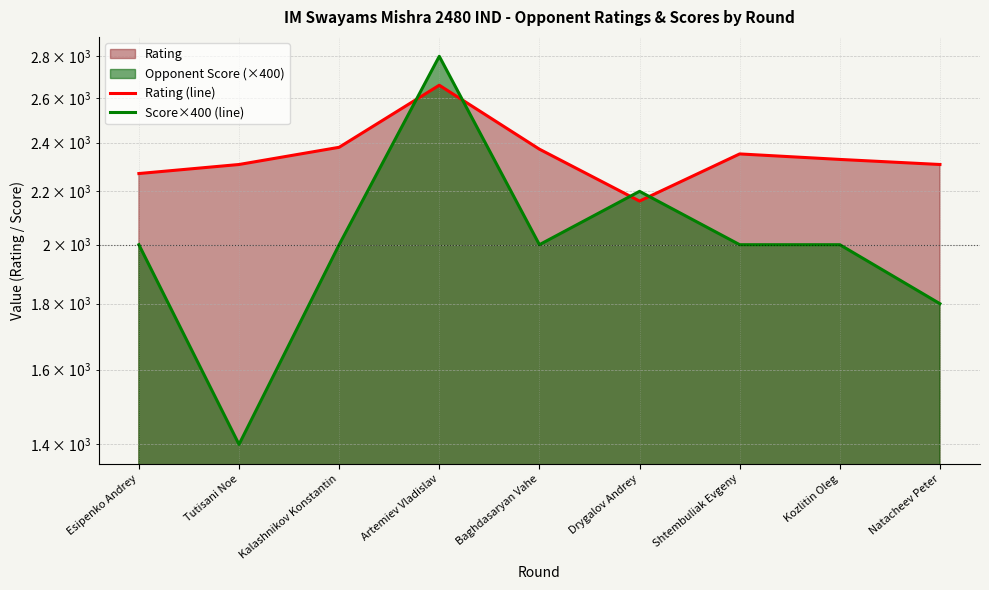

Is the value of Rating (line) at Baghdasaryan Vahe greater than the value of Score×400 (line) at Natacheev Peter?

Yes